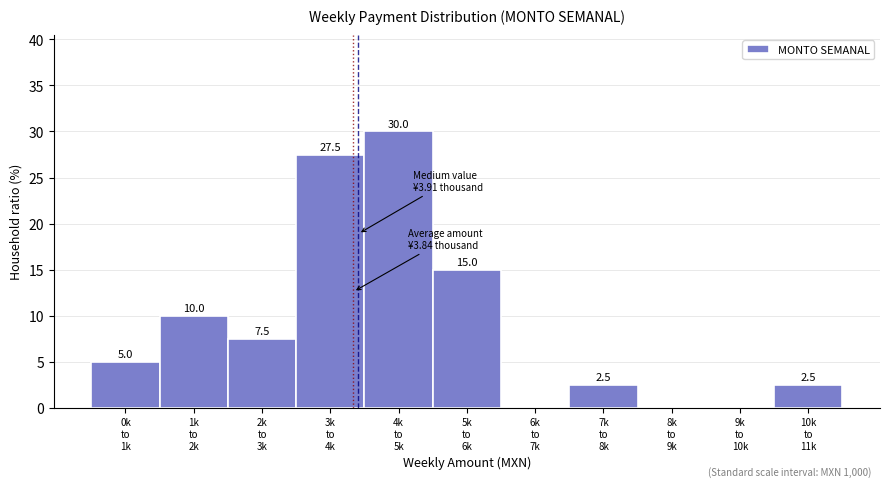

What is the maximum value shown in the chart?

30.0